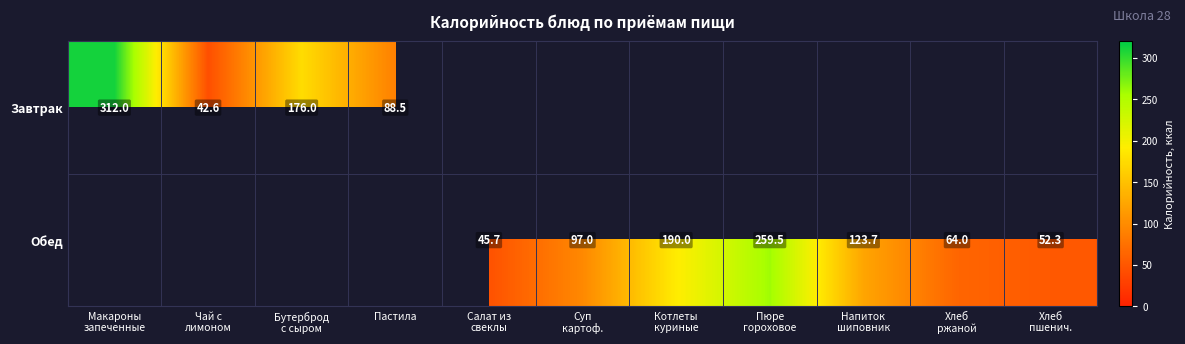

The Обед series shows 52.3 at Хлеб пшенич.. True or false?

True